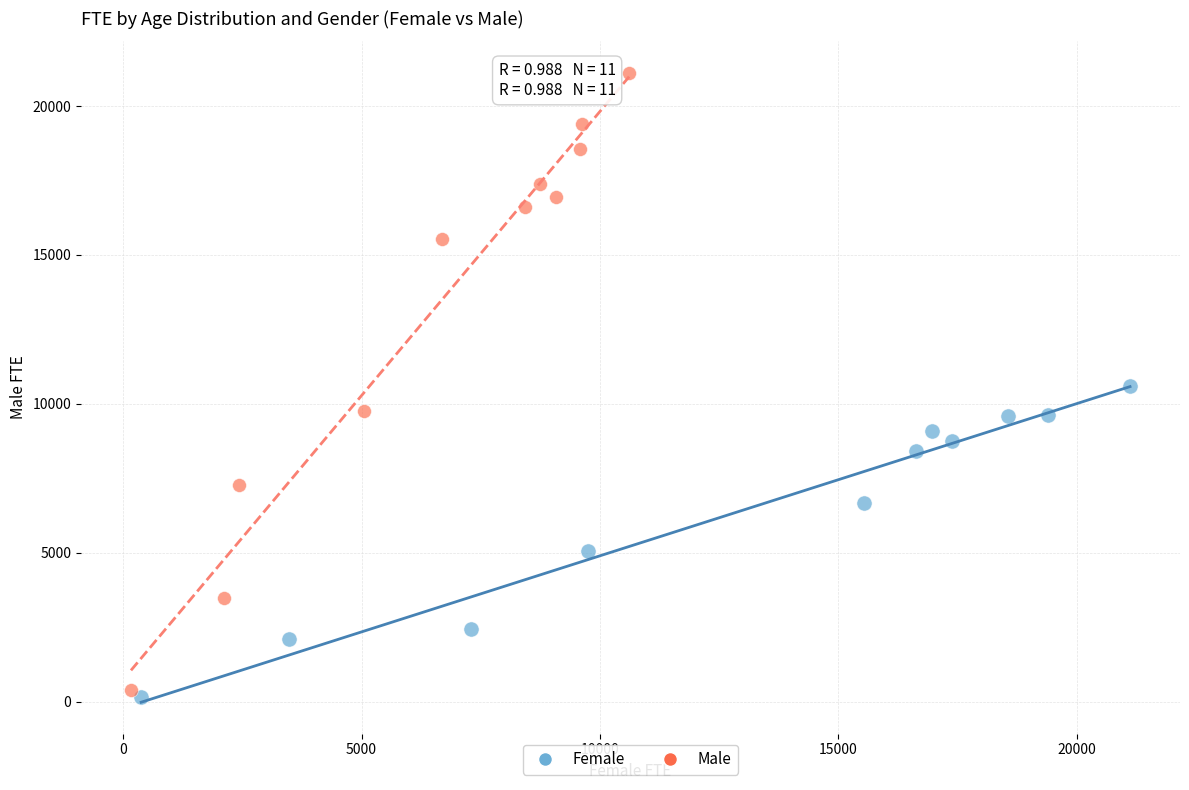

Which series contains the highest Y value?

Male